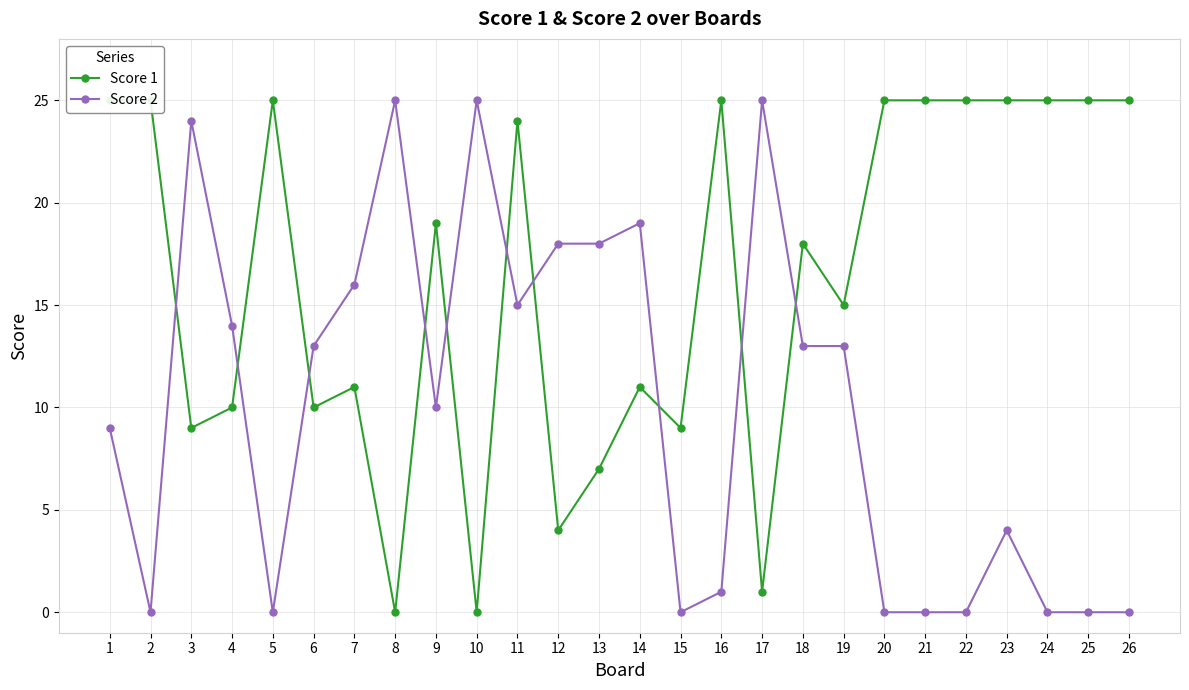

Where is the first local maximum for Score 2?

3